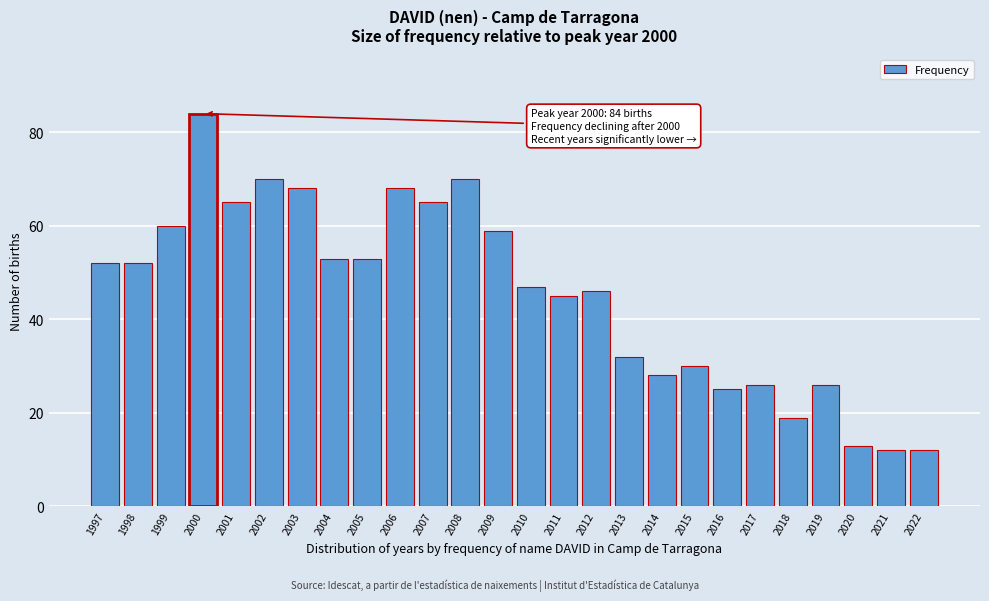

Reading left to right, transcribe all the data shown in this chart.

1997=52	1998=52	1999=60	2000=84	2001=65	2002=70	2003=68	2004=53	2005=53	2006=68	2007=65	2008=70	2009=59	2010=47	2011=45	2012=46	2013=32	2014=28	2015=30	2016=25	2017=26	2018=19	2019=26	2020=13	2021=12	2022=12